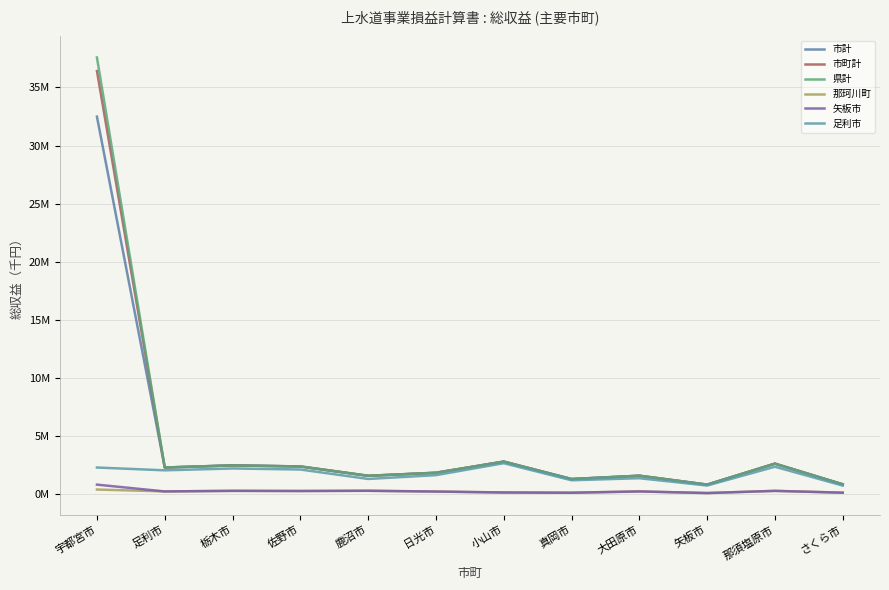

True or false: 市町計 has a value of 1562693 at 鹿沼市.

True